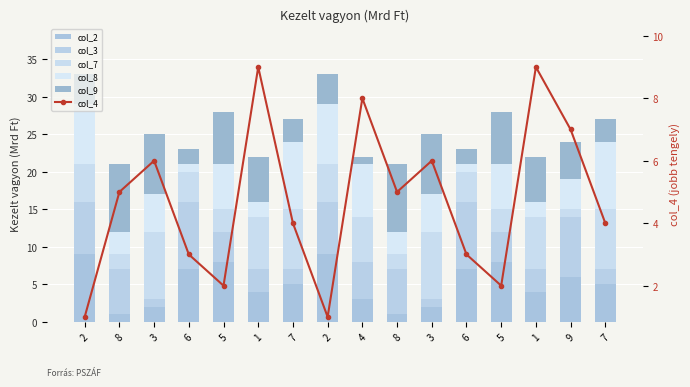

Which series has the widest spread of values?

col_2